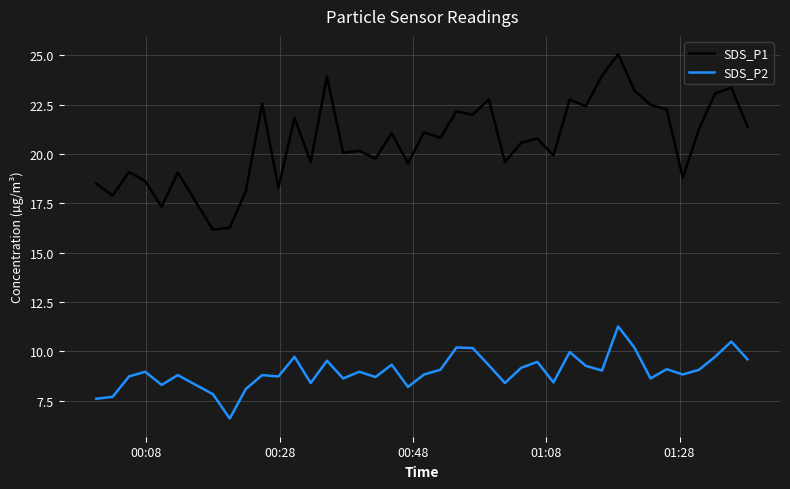

Which series has the largest total across all categories?

SDS_P1